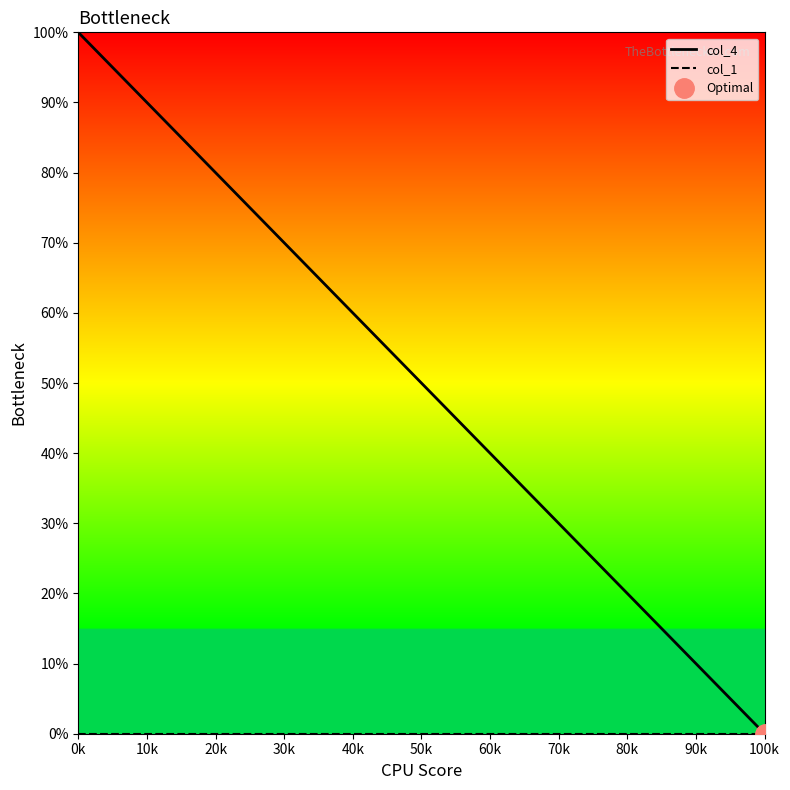

At how many categories does at least one series exceed 32?

10